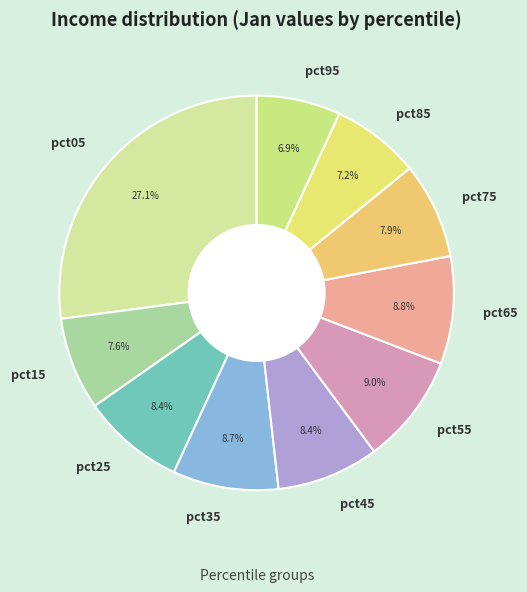

Does pct15 account for over 50% of the chart?

No